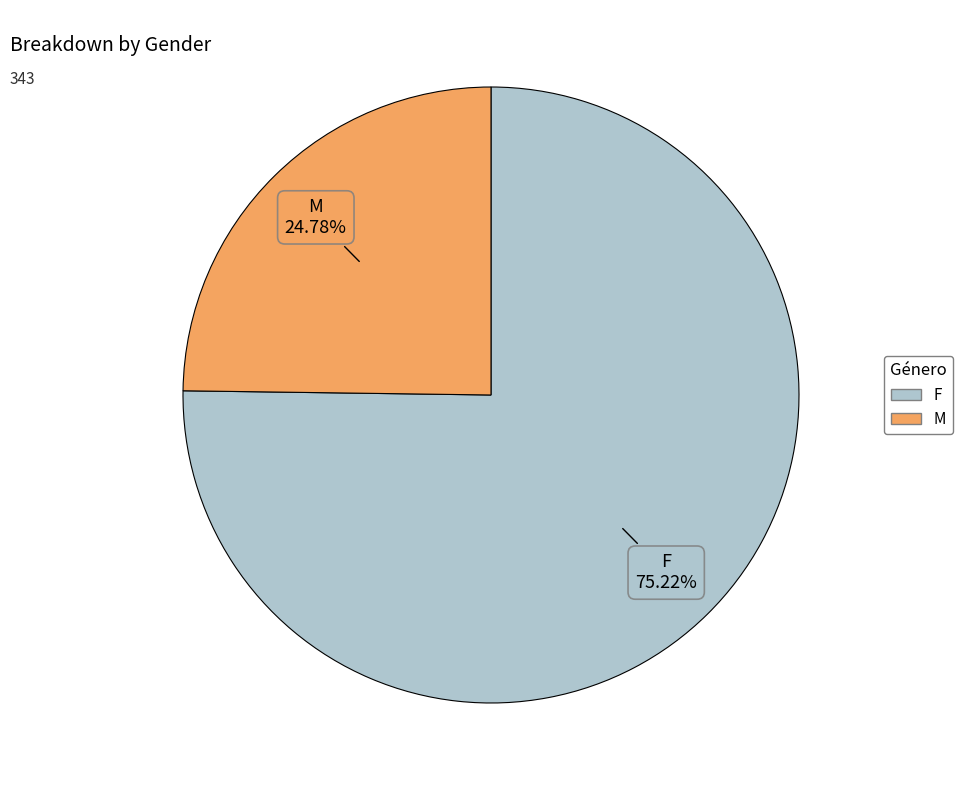

How many slices are in this pie chart?

2